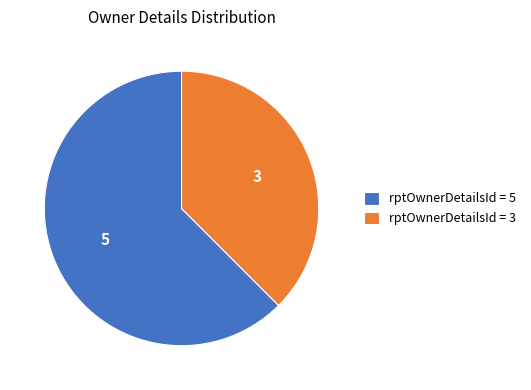

Combined, do rptOwnerDetailsId = 5 and rptOwnerDetailsId = 3 account for over 50%?

Yes